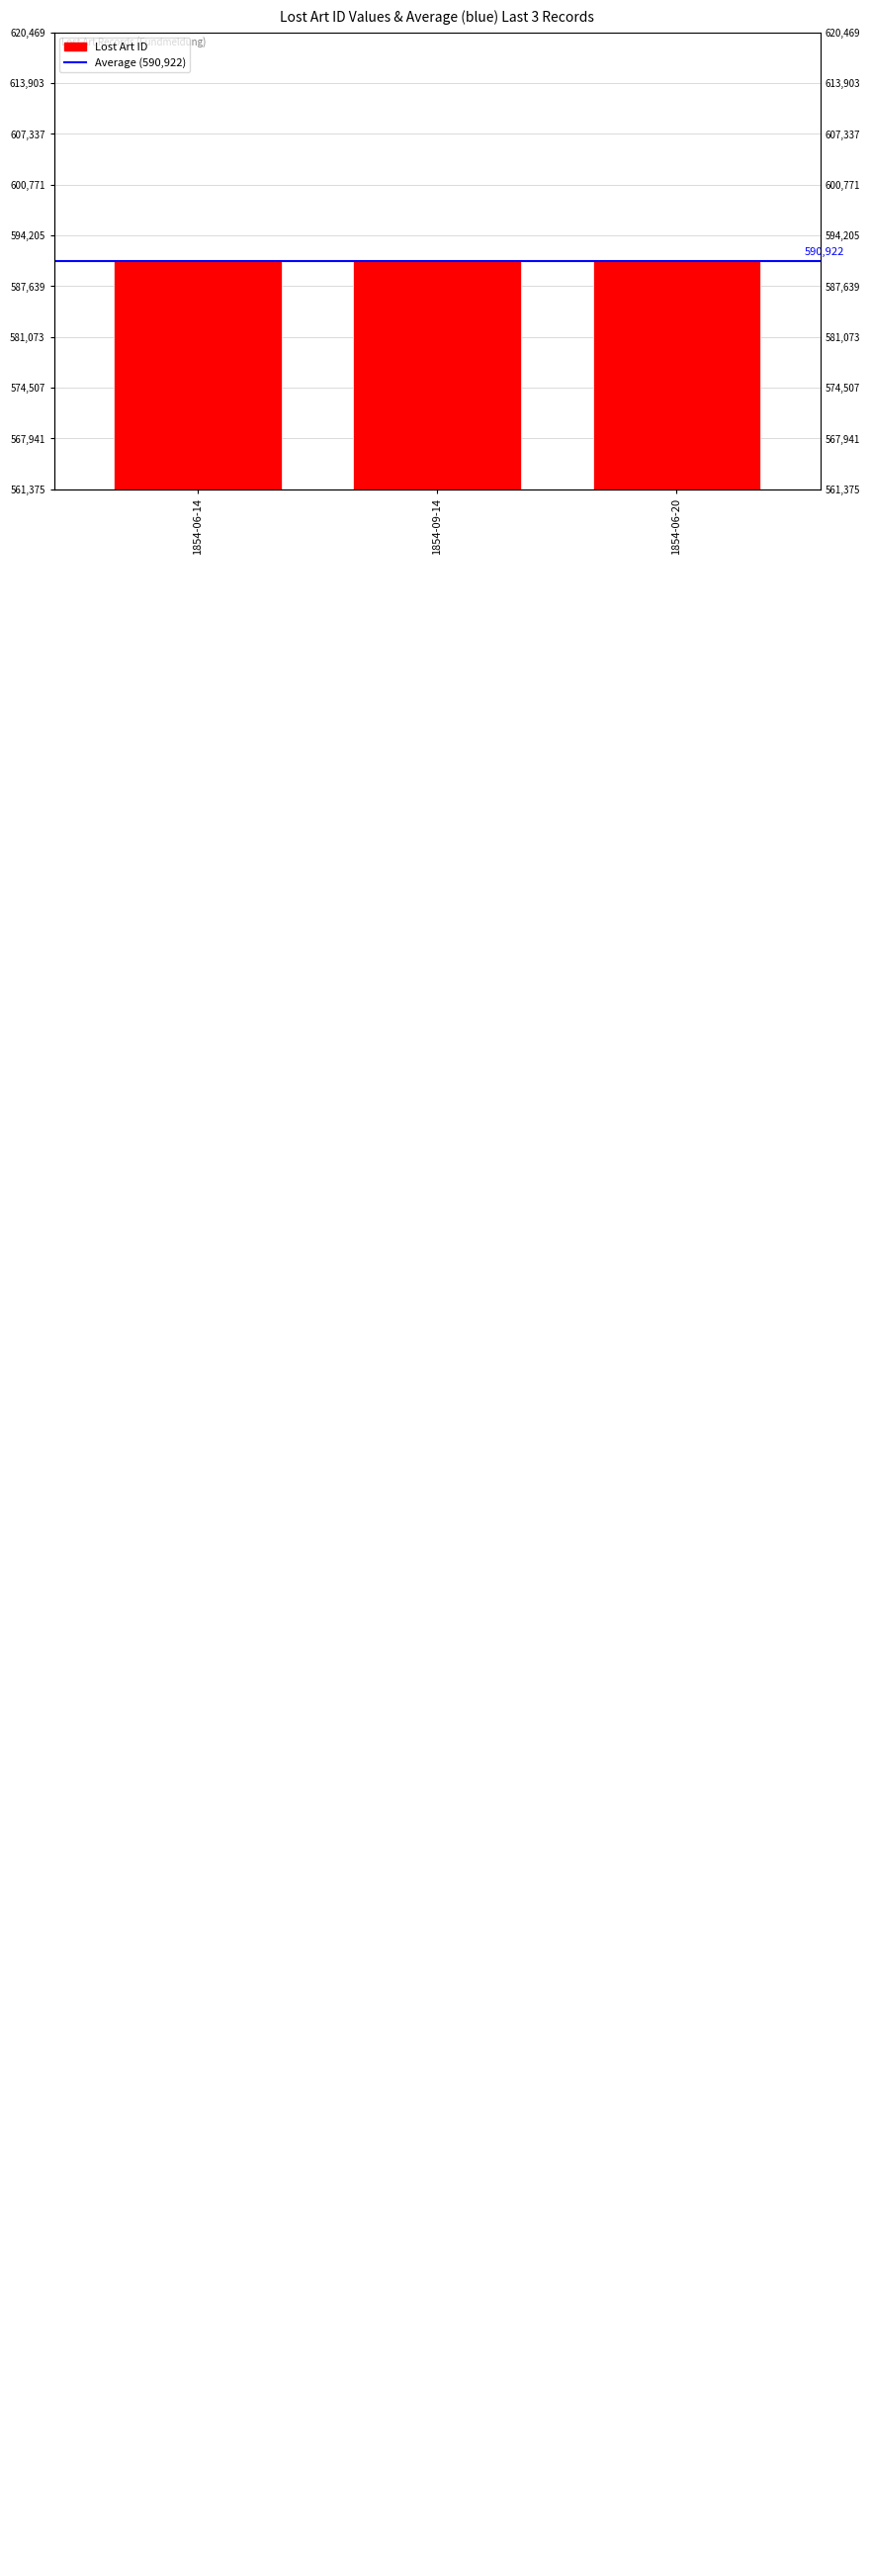

How many data points does each series have?

3